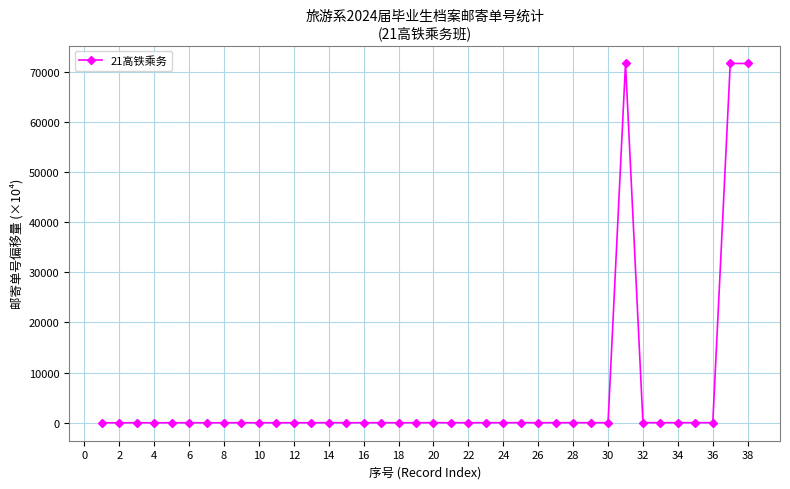

What is the maximum value shown in the chart?

71638.8